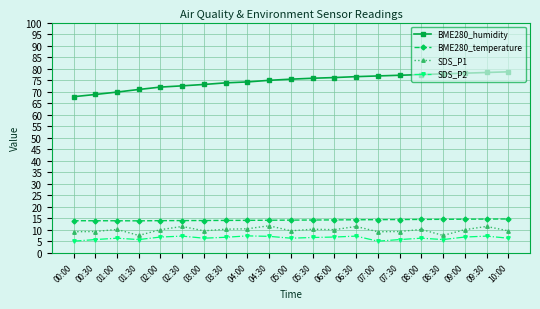

True or false: SDS_P1 and BME280_humidity cross at least once.

False